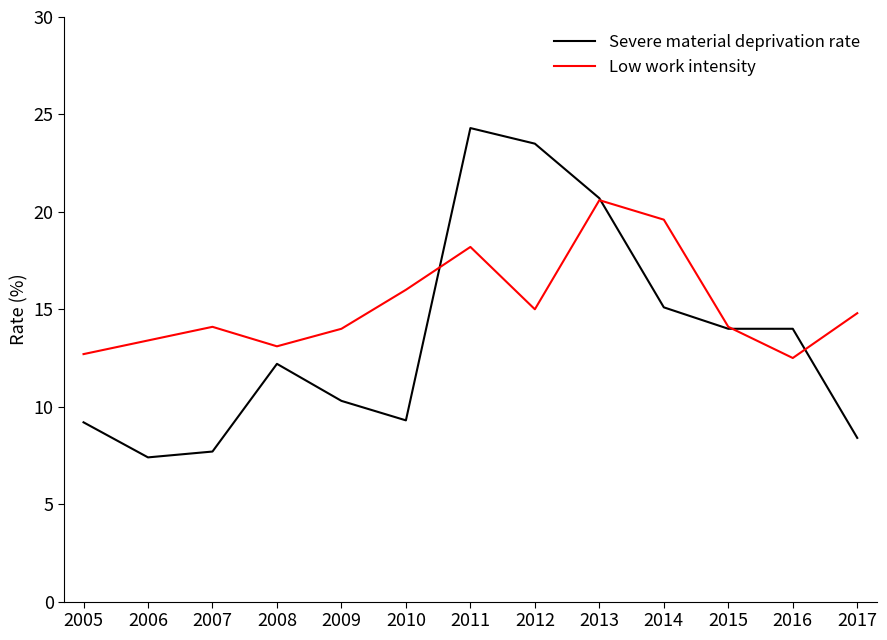

Where do Low work intensity and Severe material deprivation rate first cross each other?

2010 and 2011